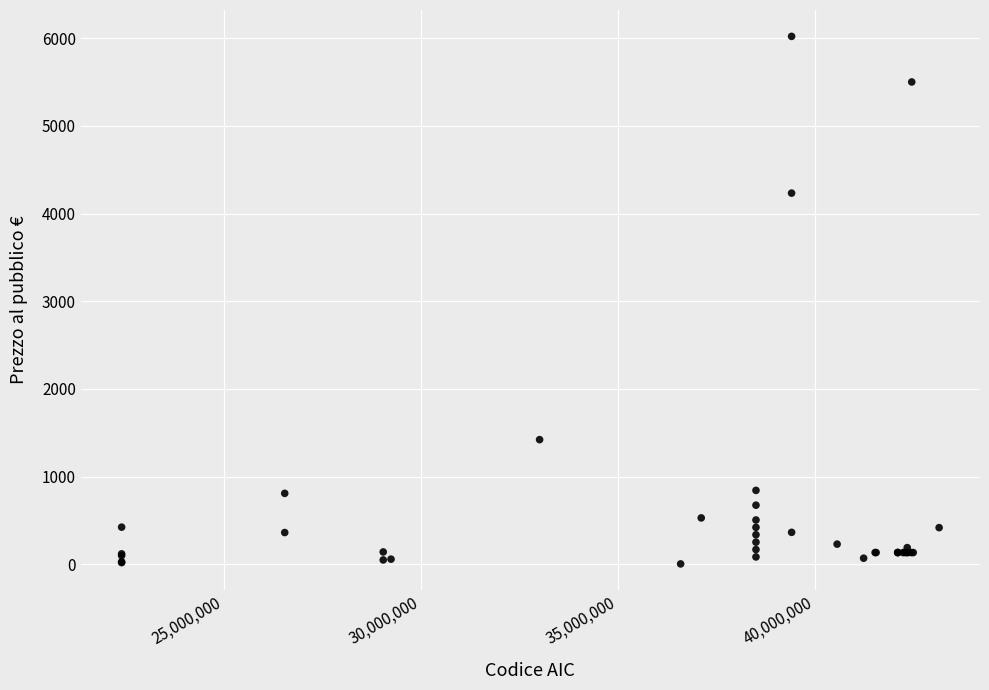

What Y value in the scatter plot is closest to 3012?

4233.3